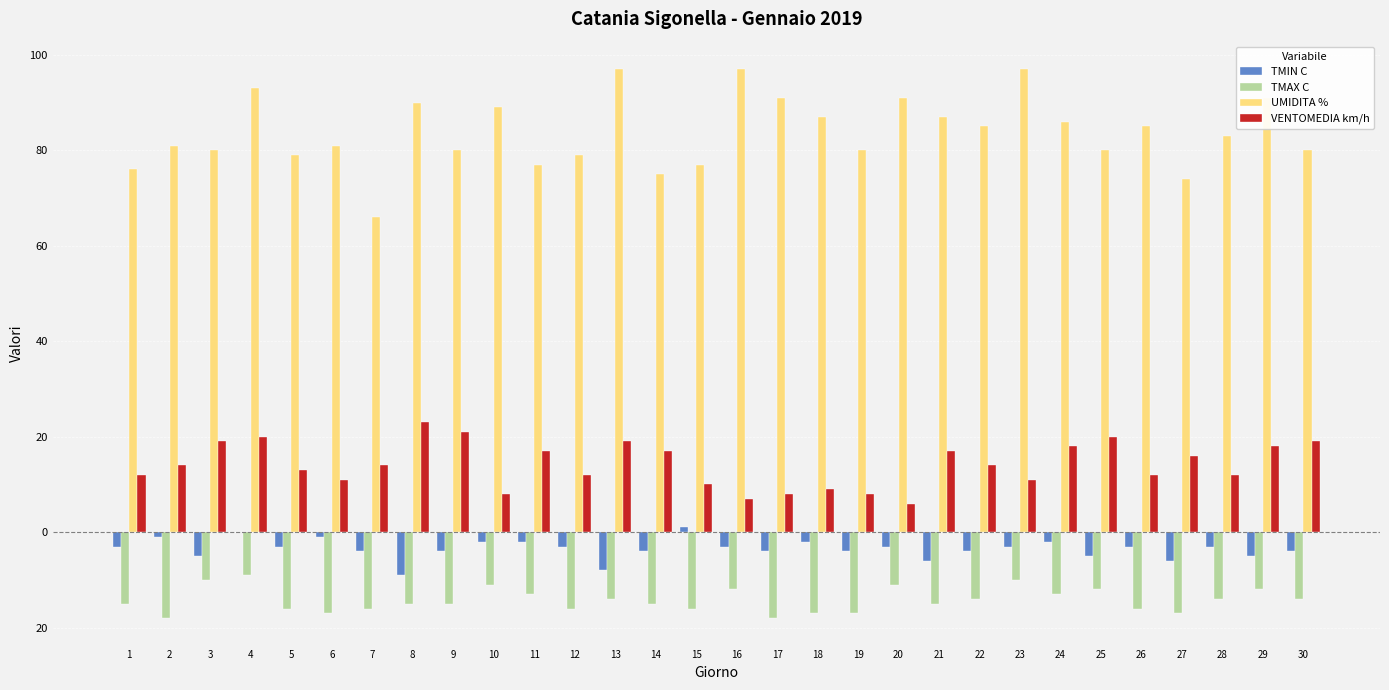

Are the bars horizontal?

No